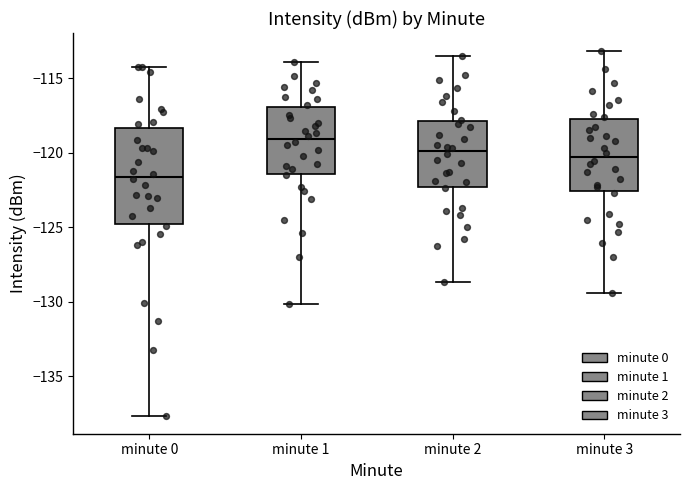

Reading left to right, read every box against the y-axis: the position of its median line, the range the box covers, and the ends of its whiskers. The values are not printed on the chart, so give them approximately, as read against the axis.

minute 0: median -121.5, box -125.0 to -118.5, whiskers -137.5 to -114.5
minute 1: median -119.0, box -121.5 to -117.0, whiskers -130.0 to -114.0
minute 2: median -120.0, box -122.5 to -118.0, whiskers -128.5 to -113.5
minute 3: median -120.5, box -122.5 to -118.0, whiskers -129.5 to -113.0